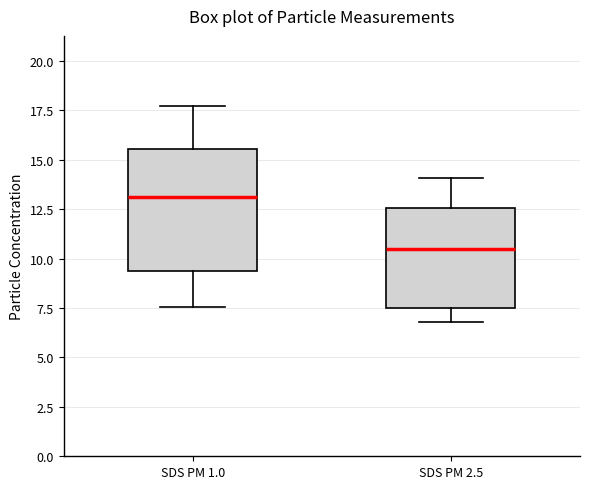

Reading left to right, read every box against the y-axis: the position of its median line, the range the box covers, and the ends of its whiskers. The values are not printed on the chart, so give them approximately, as read against the axis.

SDS PM 1.0: median 13.0, box 9.5 to 15.5, whiskers 7.5 to 17.5
SDS PM 2.5: median 10.5, box 7.5 to 12.5, whiskers 7.0 to 14.0